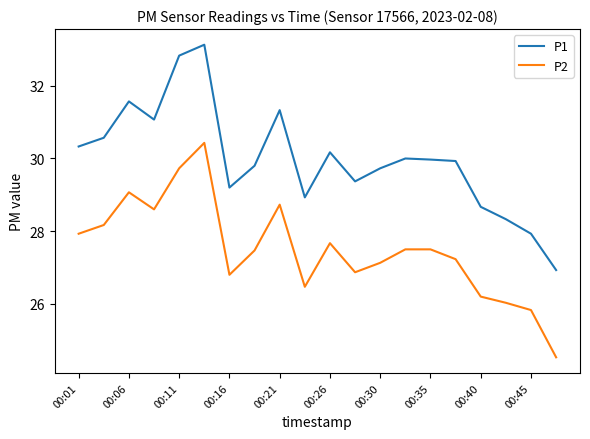

What are all the series names shown in the legend?

P1, P2